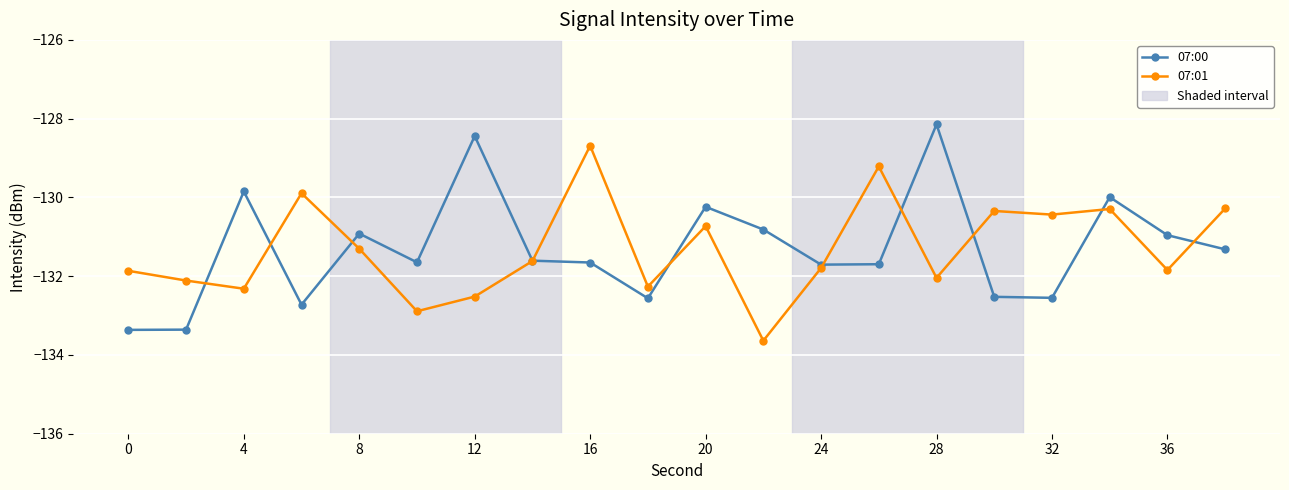

True or false: 07:01 has more than 0 interior local peaks.

True